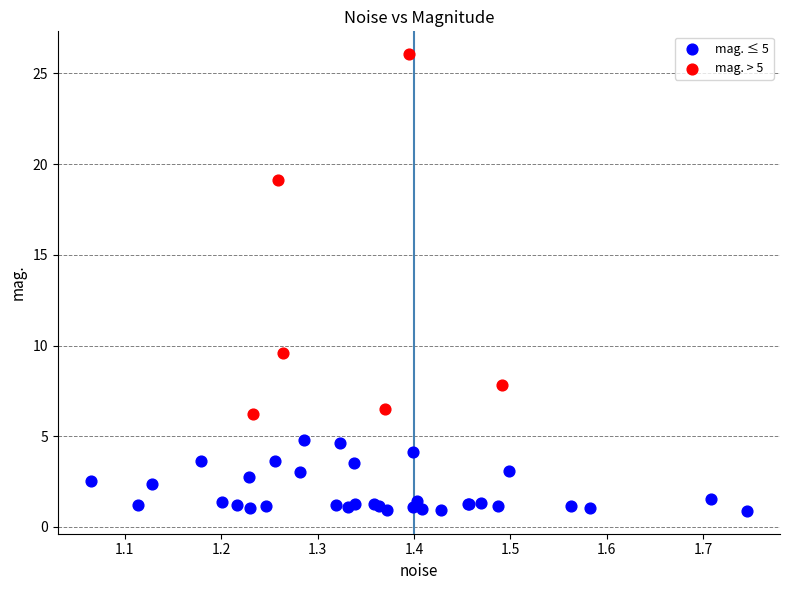

Which series contains the highest Y value?

mag. > 5